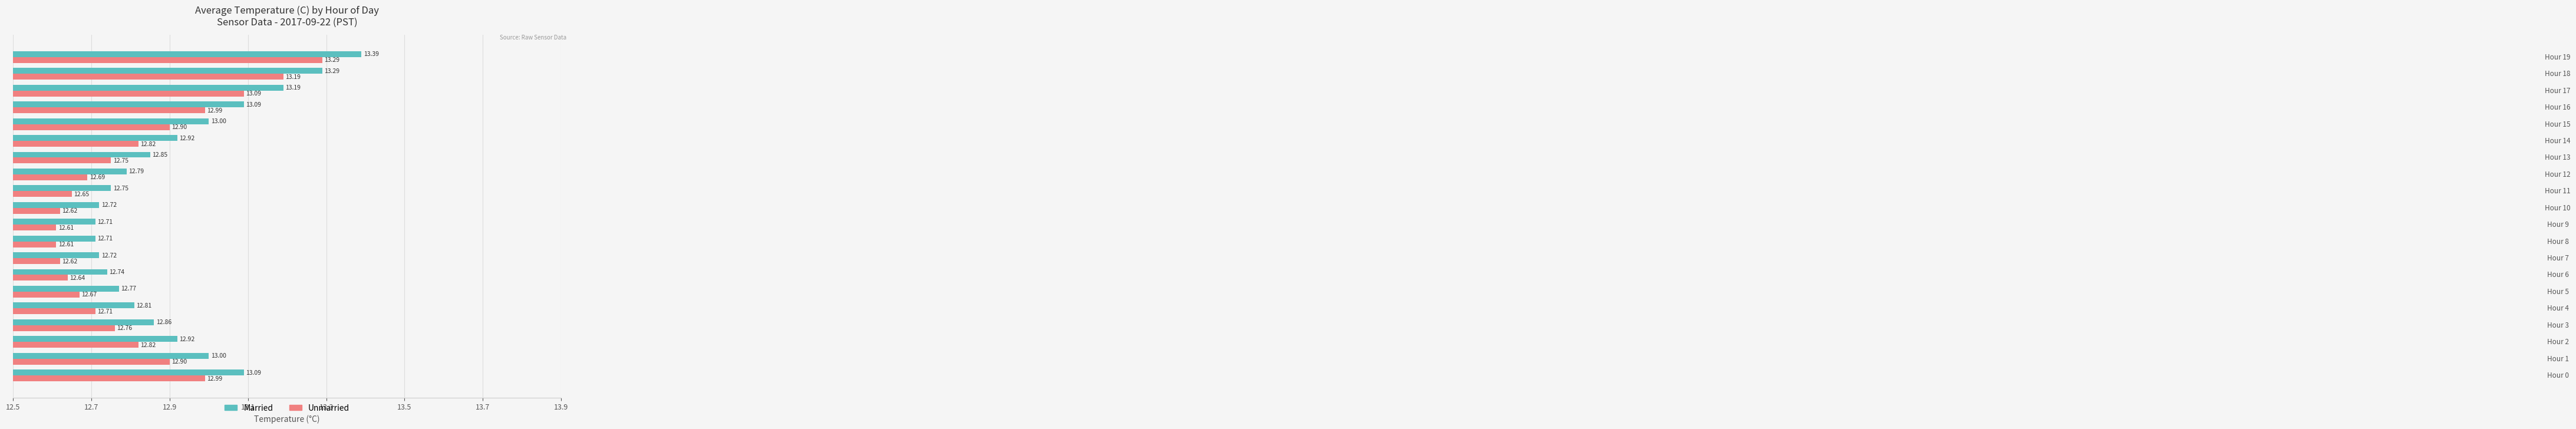

What is the difference between the second highest and minimum values in the Married series?

0.6